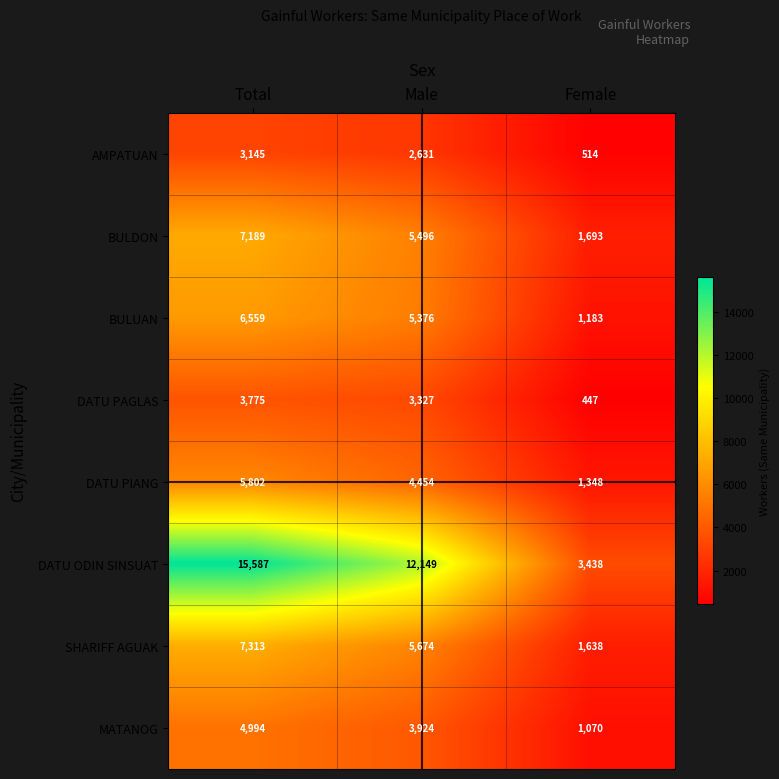

True or false: DATU PAGLAS has a value of 1401 at Male.

False